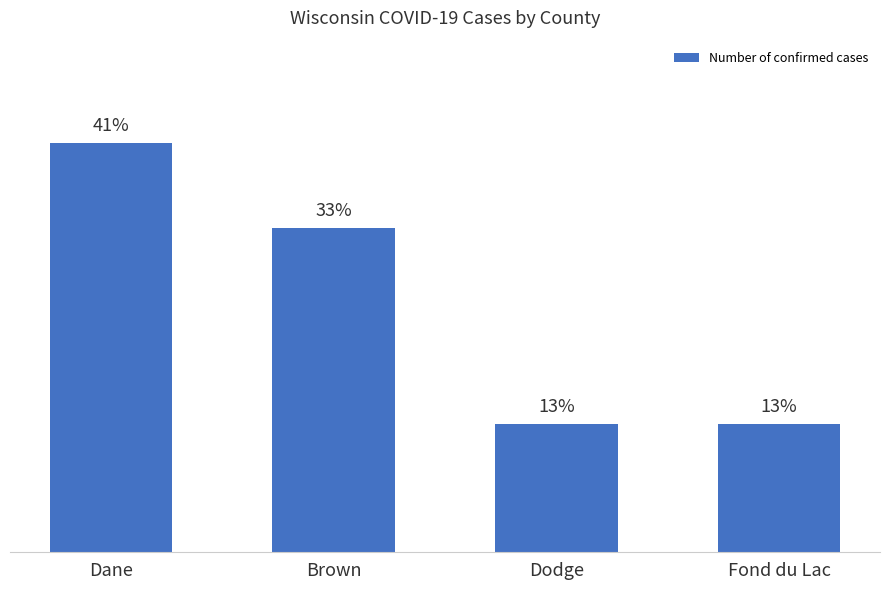

At which category does the chart reach its peak across all series?

Dane